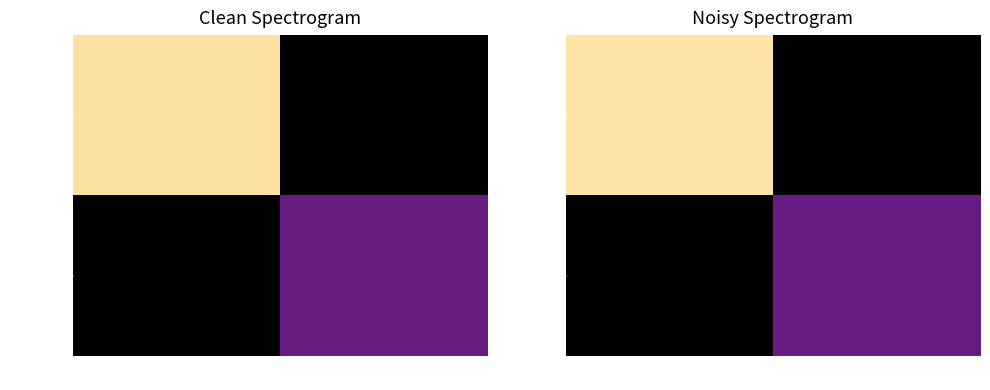

Is the value of 10e33115… at 1 greater than the value of fd967d77… at -1?

No